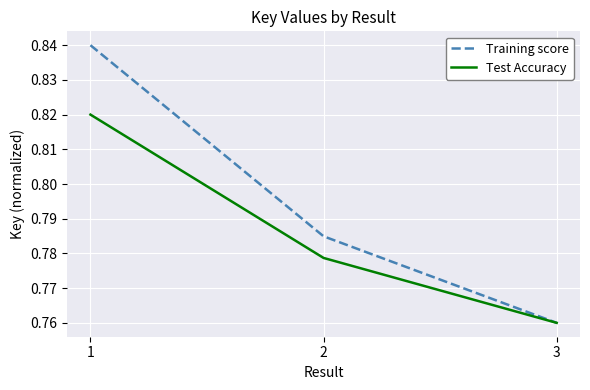

Which series has the widest spread of values?

Training score